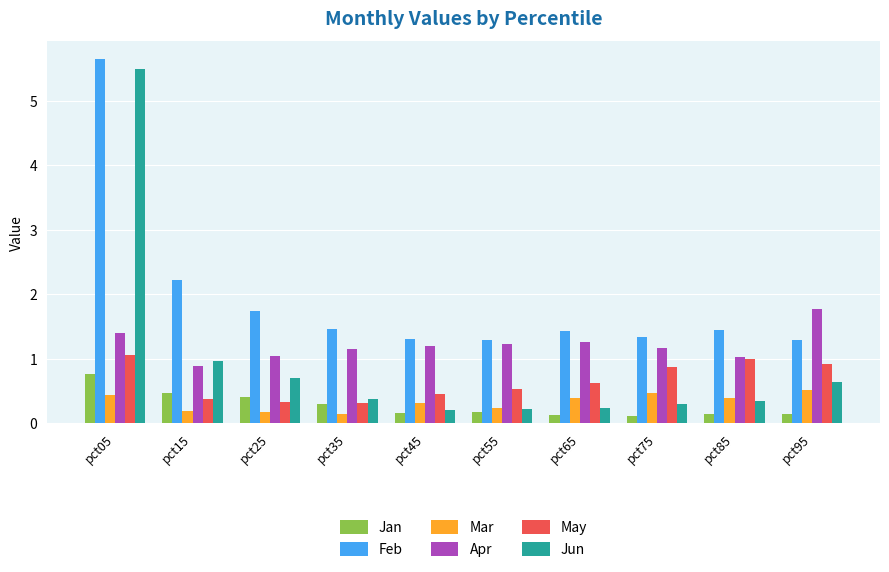

Which category has the highest value across all series?

pct05